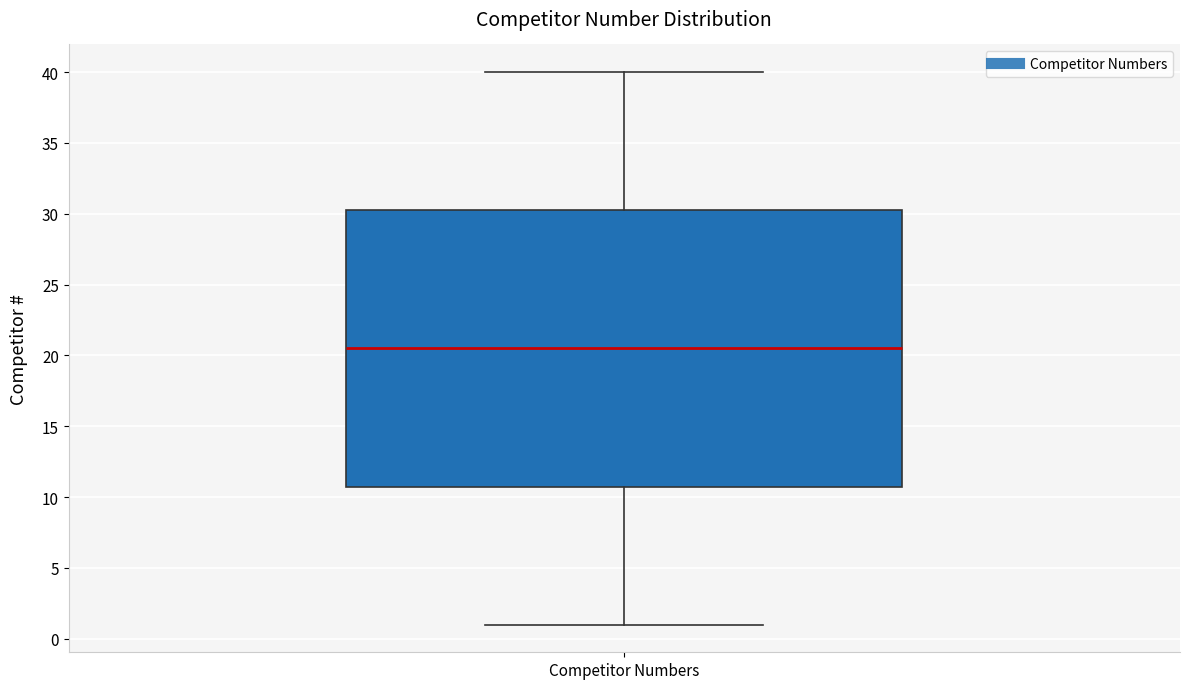

Transcribe this box plot: give where the median line is, the range the box spans, and where the two whiskers end, as read against the y-axis. The values are not printed on the chart, so give them approximately, as read against the axis.

median 20.5, box 11.0 to 30.5, whiskers 1.0 to 40.0